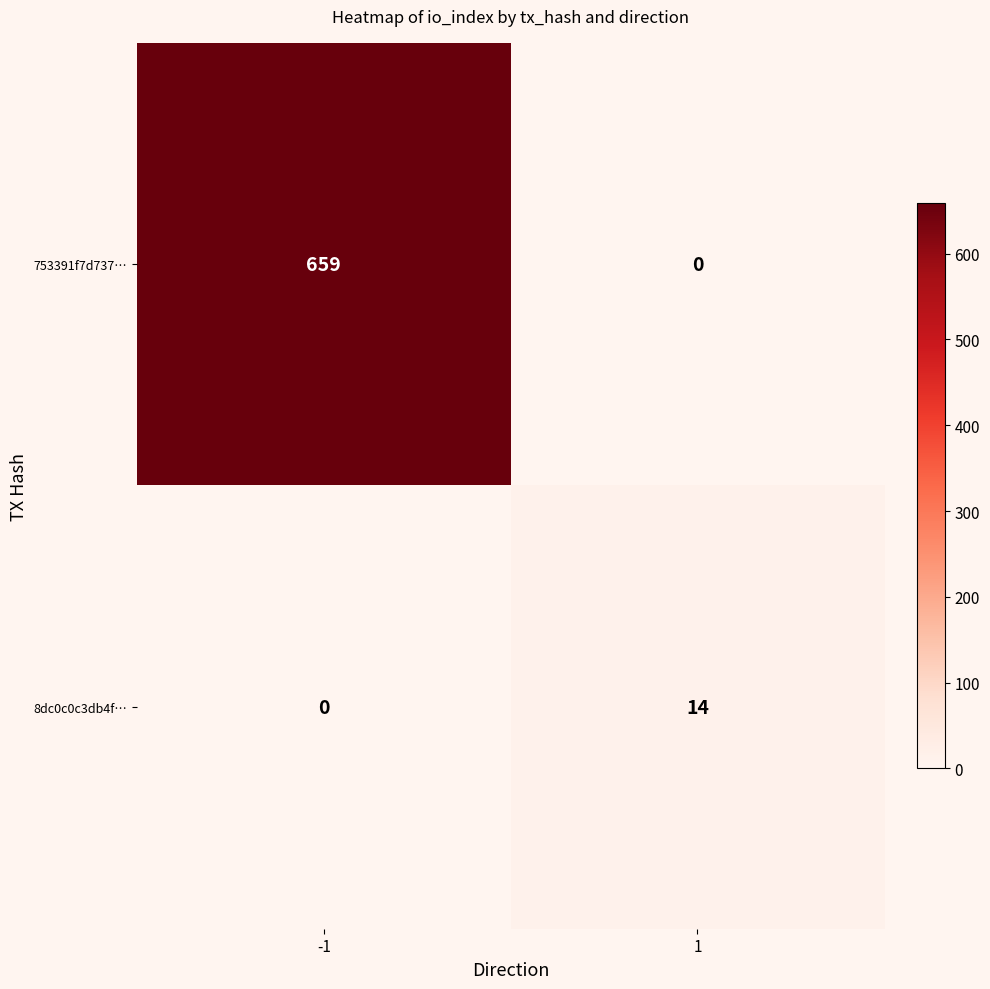

What is the maximum value for 753391f7d737…?

659